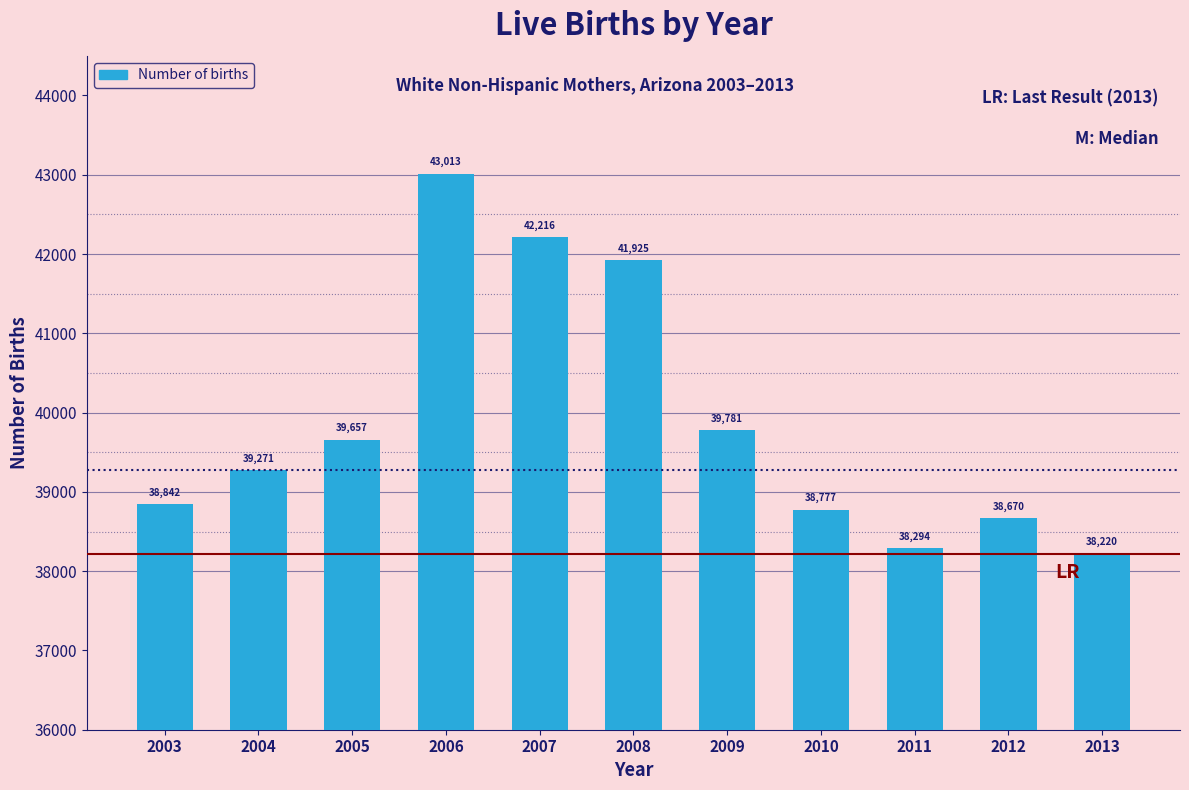

Reading left to right, transcribe all the data shown in this chart.

38842	39271	39657	43013	42216	41925	39781	38777	38294	38670	38220